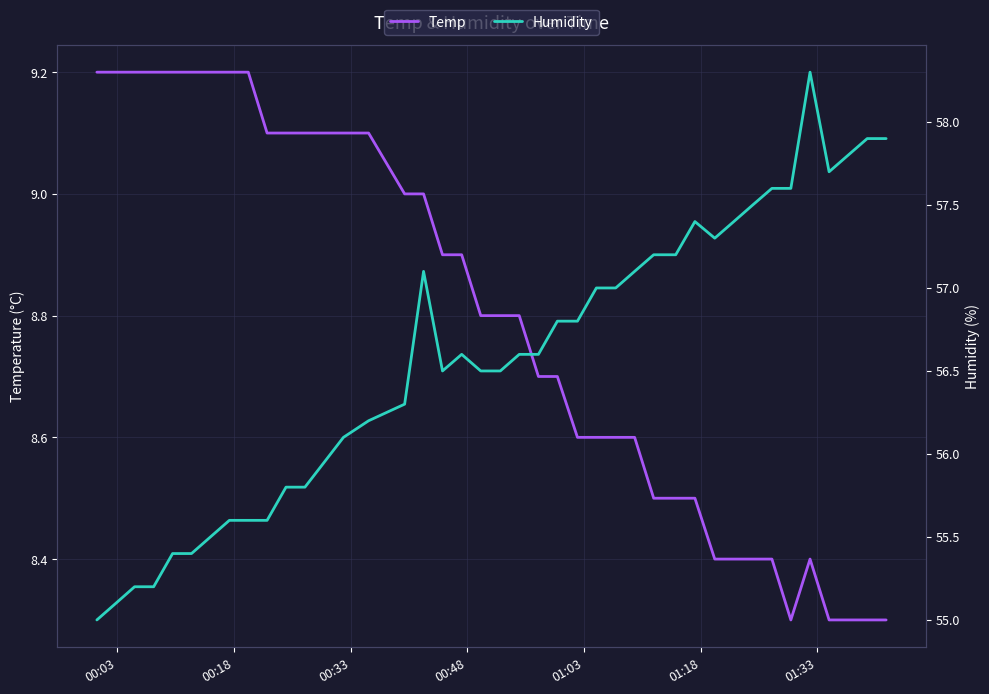

What is the value of the Humidity point at the 15th from the left?

56.3